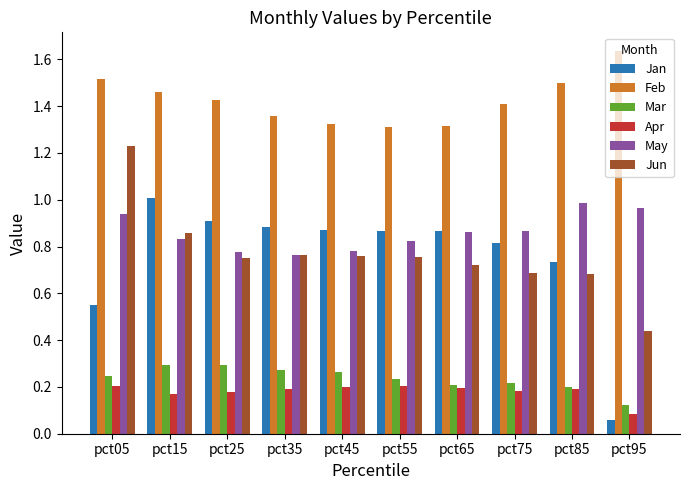

Which category has the highest value across all series?

pct95